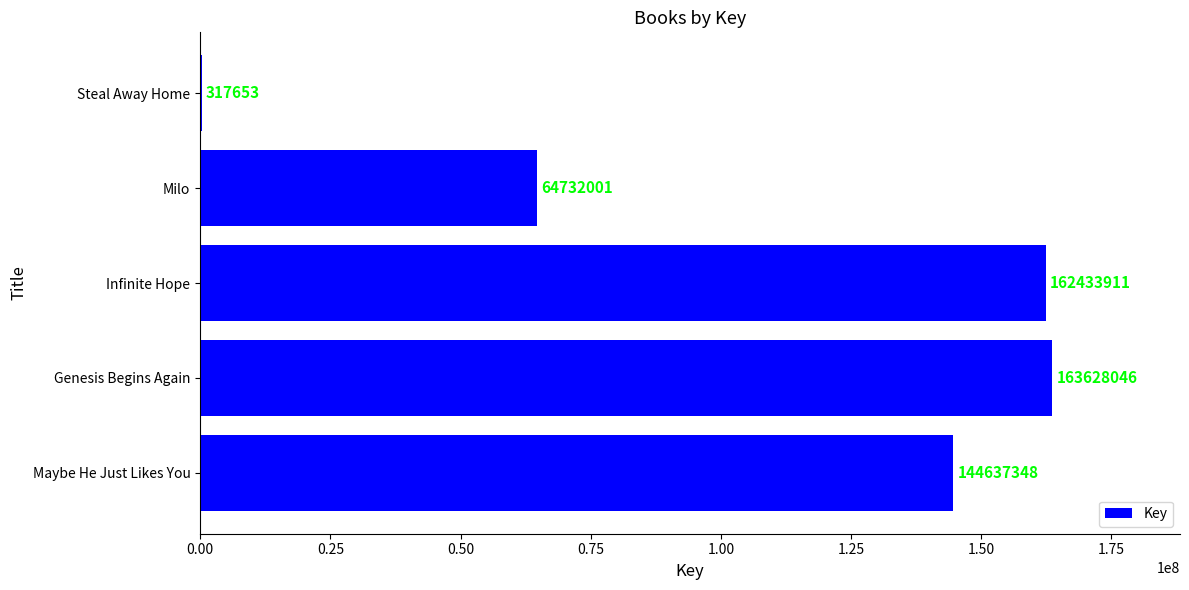

Which label corresponds to the largest value in the chart?

Genesis Begins Again